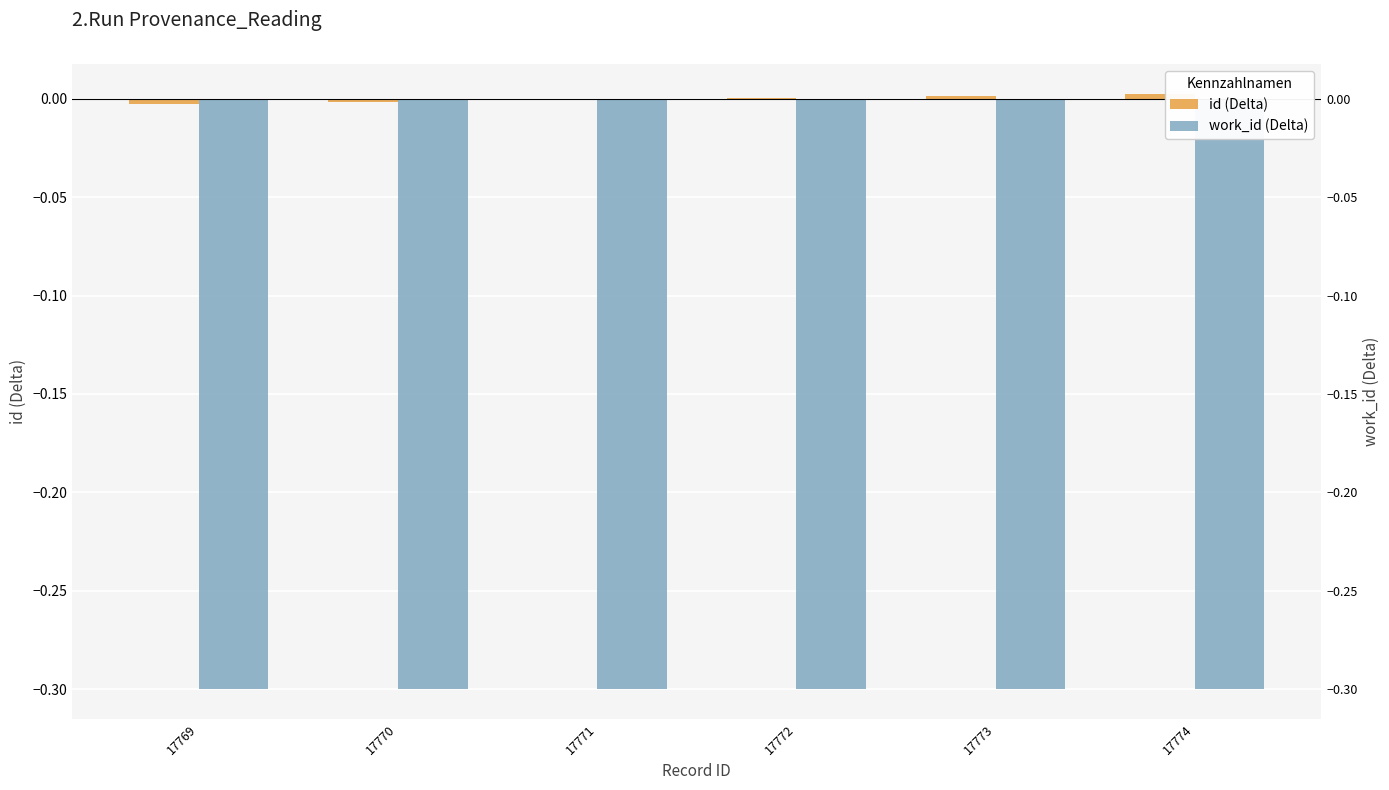

List the labels in order of work_id (Delta) value, largest first.

17769, 17770, 17771, 17772, 17773, 17774